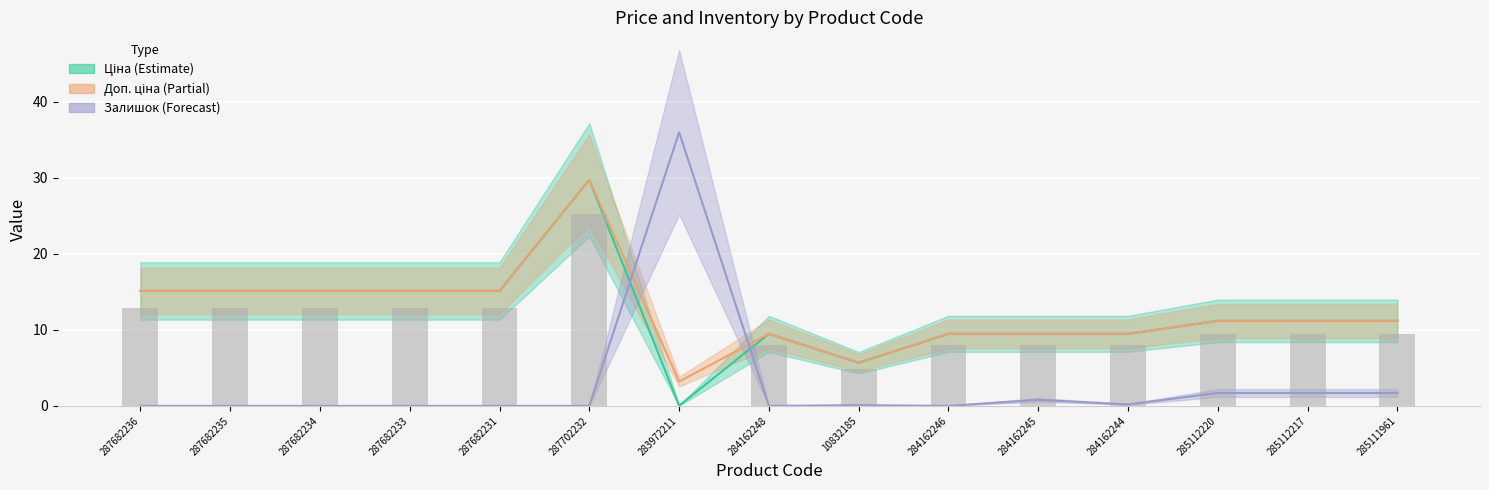

The chart shows a value of 9.5 at 285112220. True or false?

True